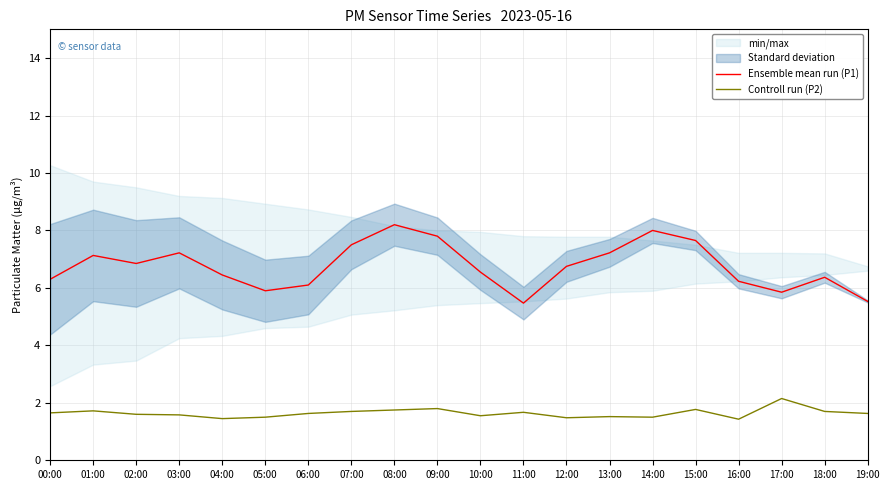

The Controll run (P2) series shows 1.7 at 01:00. True or false?

True